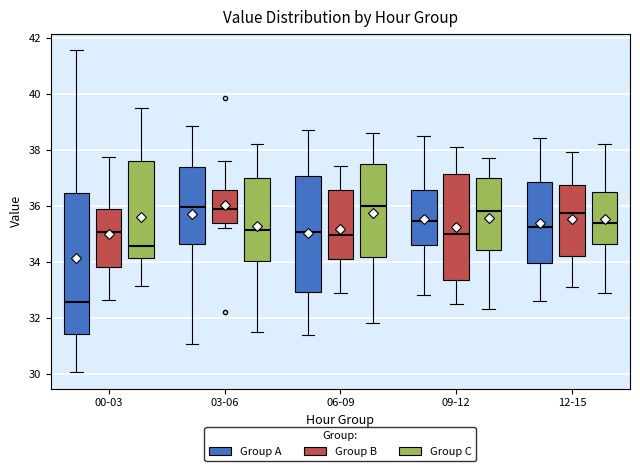

Reading left to right, transcribe this box plot: for each box, give where its median line is, the range the box spans, and where its two whiskers end, as read against the y-axis. The values are not printed on the chart, so give them approximately, as read against the axis.

00-03 (Group A): median 32.6, box 31.4 to 36.4, whiskers 30.0 to 41.6
00-03 (Group B): median 35.0, box 33.8 to 35.8, whiskers 32.6 to 37.8
00-03 (Group C): median 34.6, box 34.2 to 37.6, whiskers 33.2 to 39.4
03-06 (Group A): median 36.0, box 34.6 to 37.4, whiskers 31.0 to 38.8
03-06 (Group B): median 36.0, box 35.4 to 36.6, whiskers 35.2 to 37.6
03-06 (Group C): median 35.2, box 34.0 to 37.0, whiskers 31.6 to 38.2
06-09 (Group A): median 35.0, box 33.0 to 37.0, whiskers 31.4 to 38.8
06-09 (Group B): median 35.0, box 34.2 to 36.6, whiskers 33.0 to 37.4
06-09 (Group C): median 36.0, box 34.2 to 37.4, whiskers 31.8 to 38.6
09-12 (Group A): median 35.4, box 34.6 to 36.6, whiskers 32.8 to 38.6
09-12 (Group B): median 35.0, box 33.4 to 37.2, whiskers 32.6 to 38.2
09-12 (Group C): median 35.8, box 34.4 to 37.0, whiskers 32.4 to 37.8
12-15 (Group A): median 35.2, box 34.0 to 36.8, whiskers 32.6 to 38.4
12-15 (Group B): median 35.8, box 34.2 to 36.8, whiskers 33.2 to 38.0
12-15 (Group C): median 35.4, box 34.6 to 36.4, whiskers 33.0 to 38.2